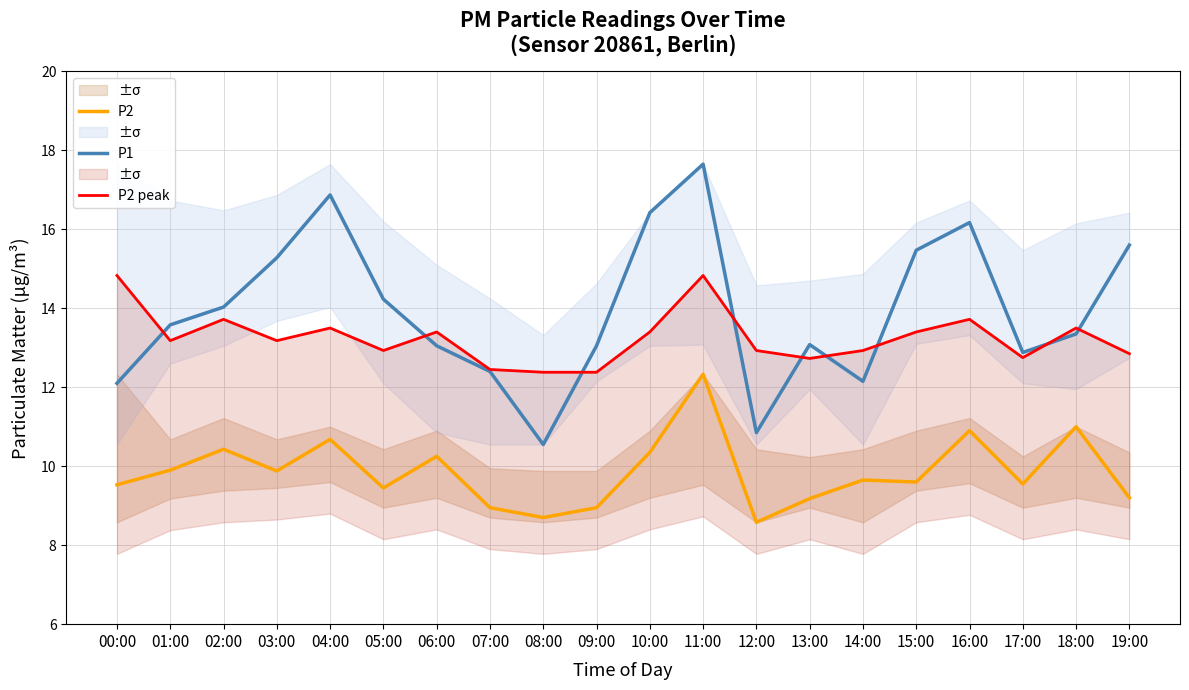

At which label is P2 closest to 10?

01:00